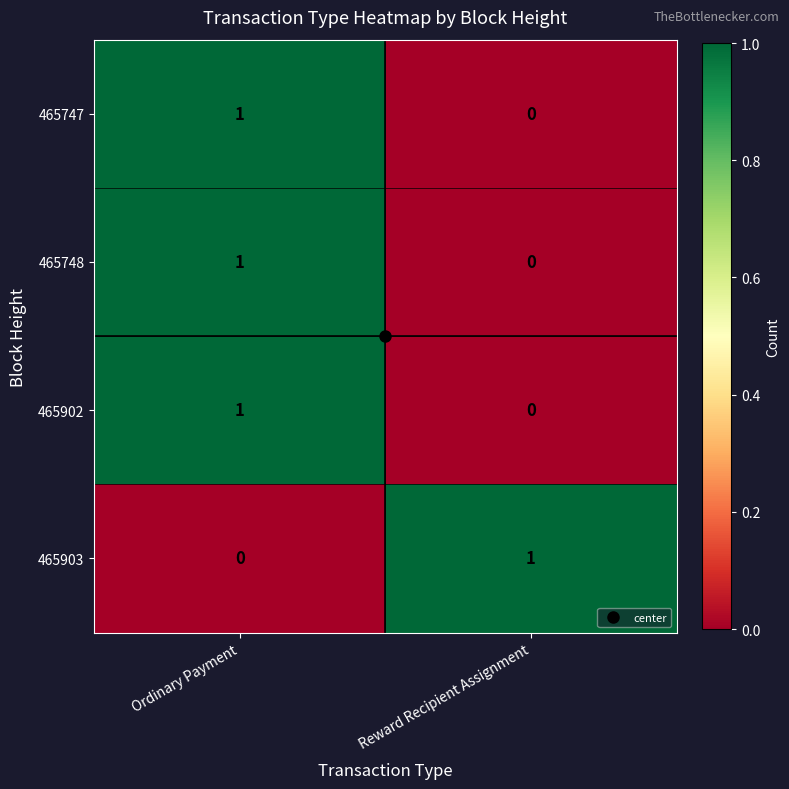

How many distinct data groups are displayed?

4